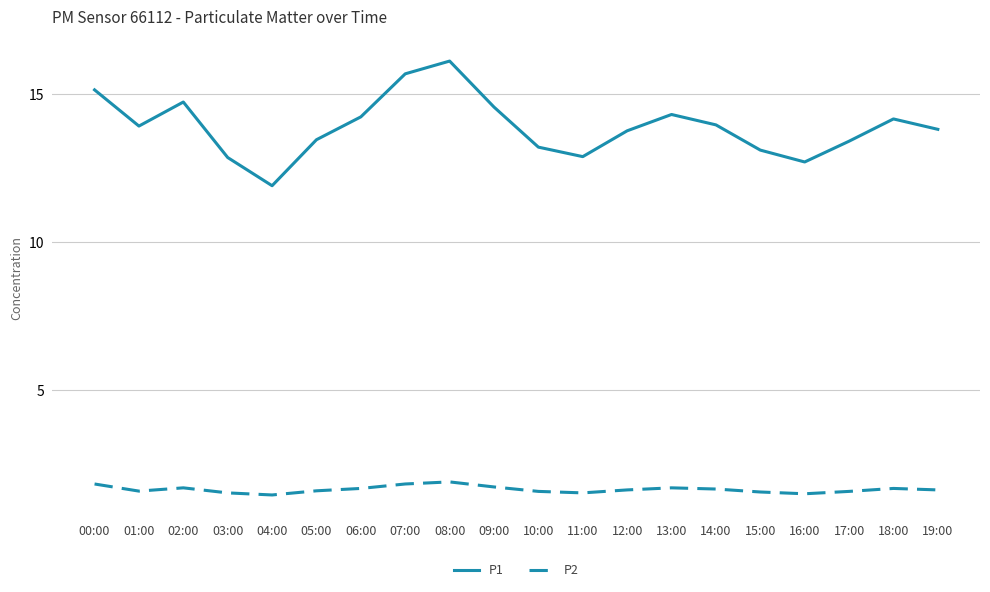

List the series in order of their overall mean, lowest first.

P2, P1